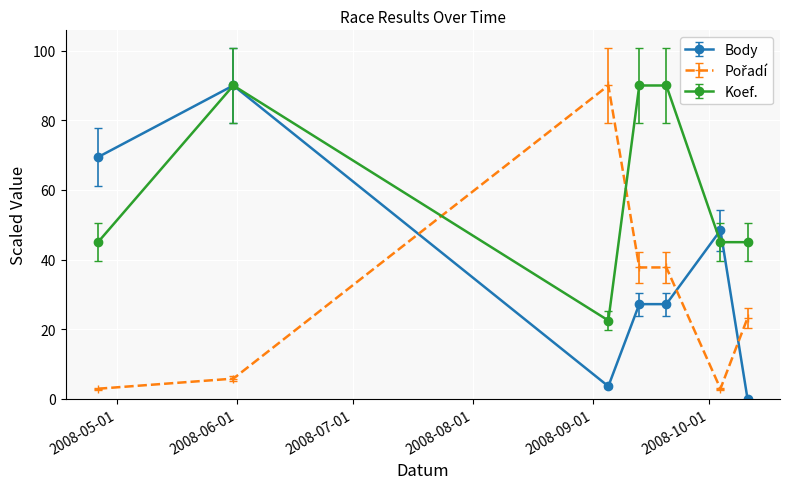

At how many categories does at least one series exceed 39?

7